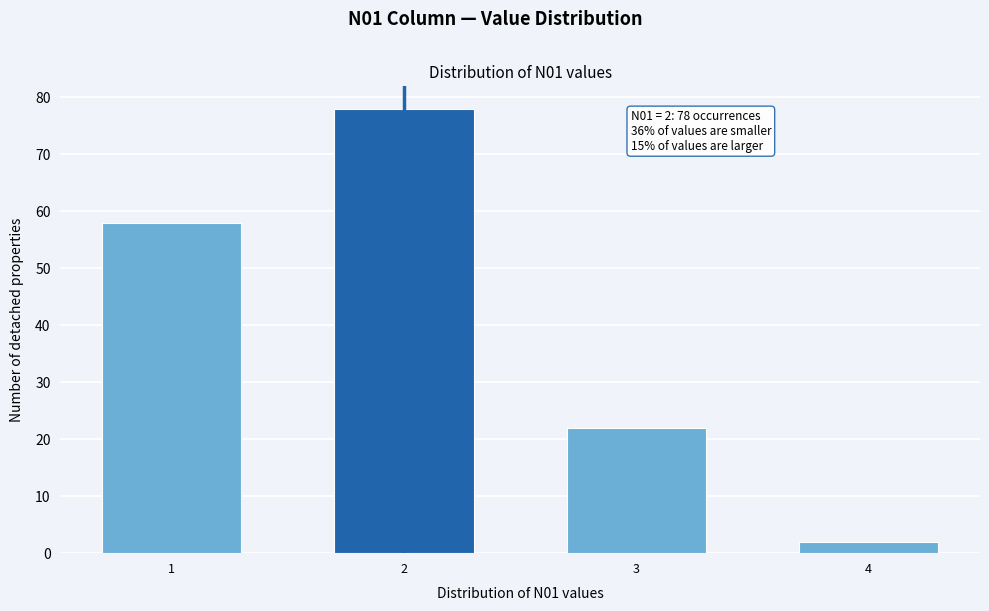

Reading right to left, list all the values displayed in this chart.

4=2	3=22	2=78	1=58